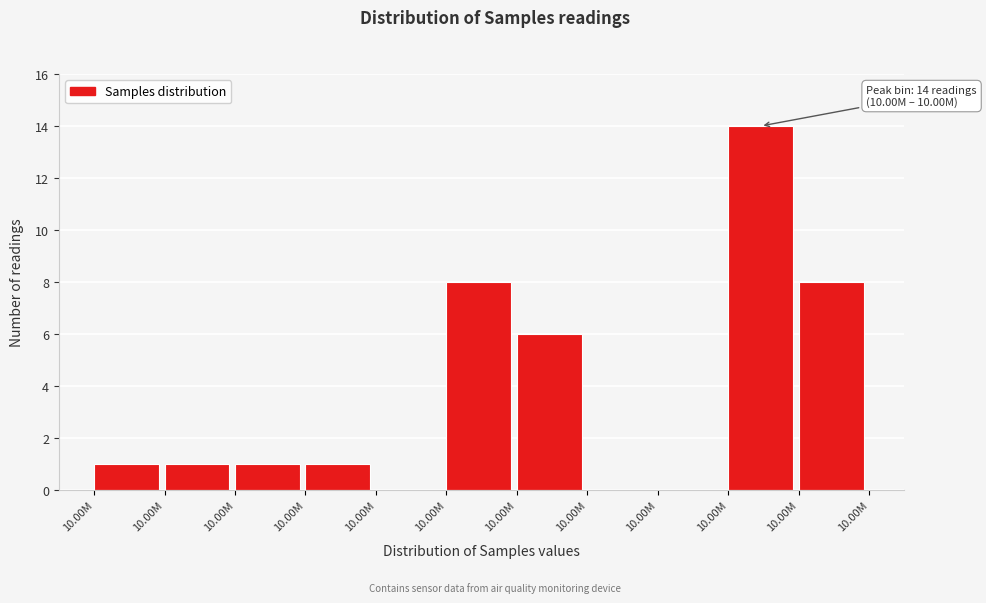

Are the bars horizontal?

No